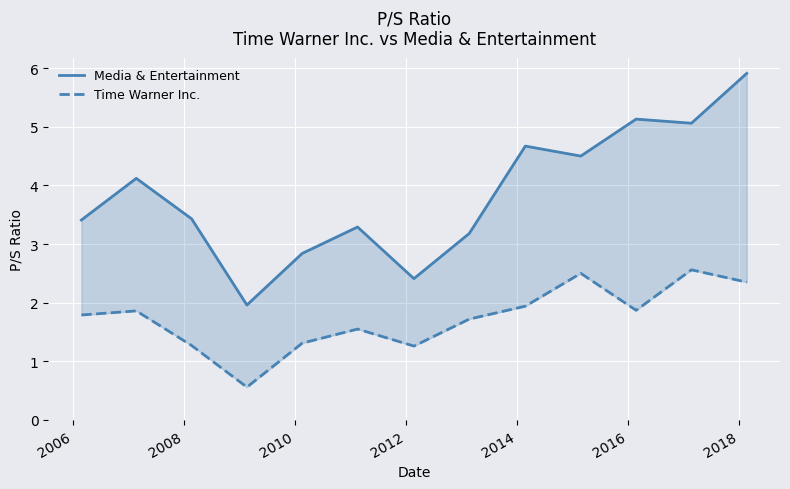

Which series has the largest total across all categories?

Media & Entertainment